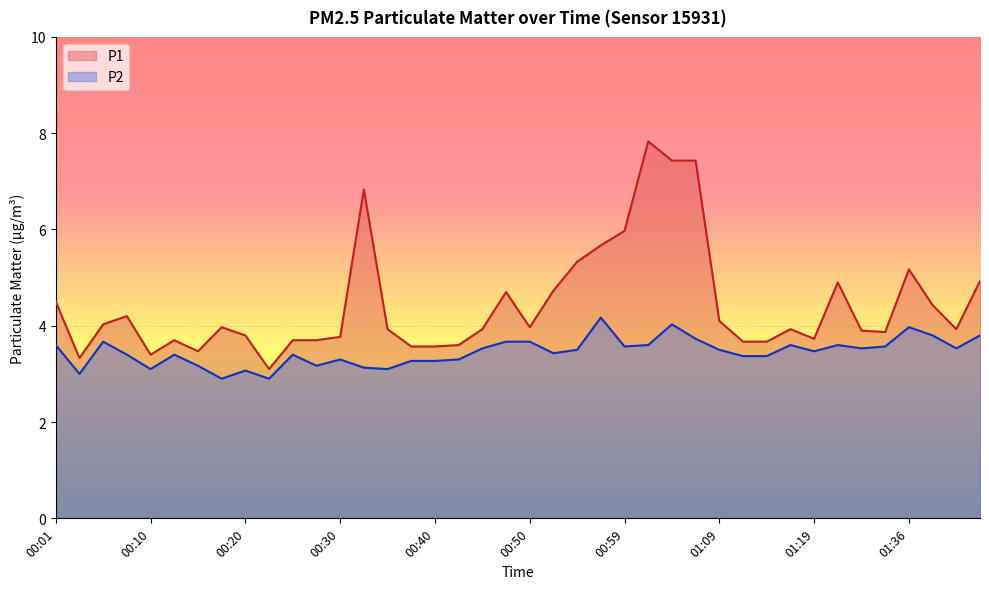

How many interior local valleys does the P1 series have?

8